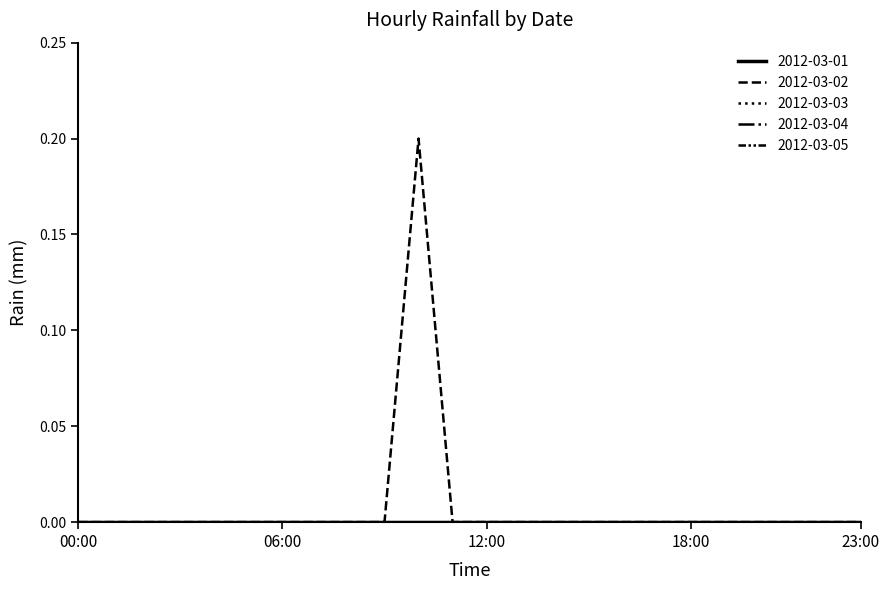

Does the chart display data point markers on the line(s)?

No